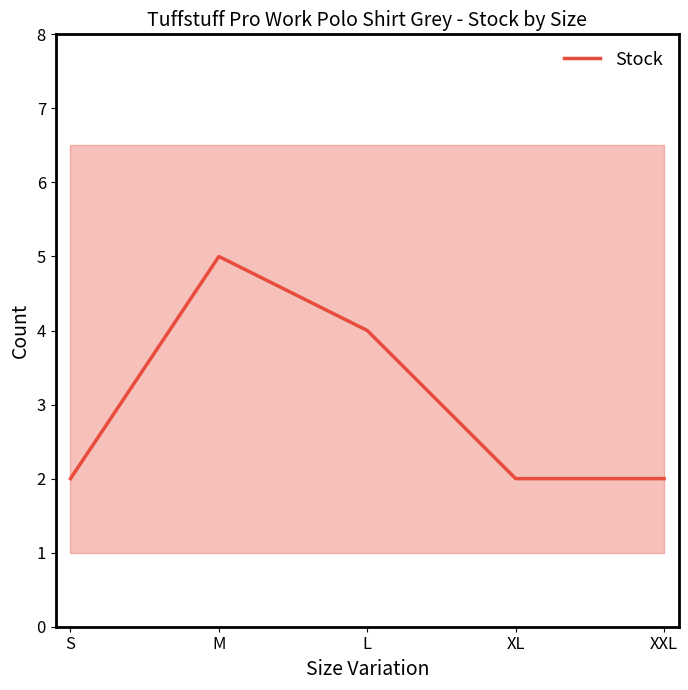

What is the sum of all values?

15